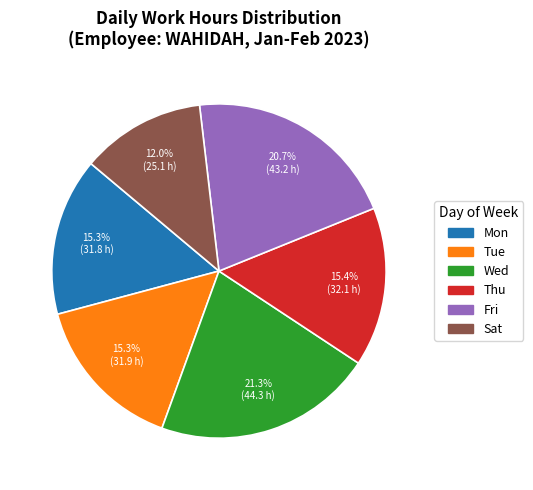

How many slices are in this pie chart?

6